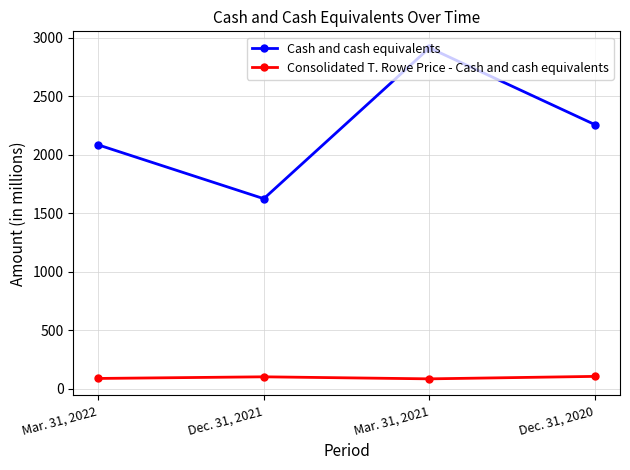

What is the minimum value for Cash and cash equivalents?

1624.2